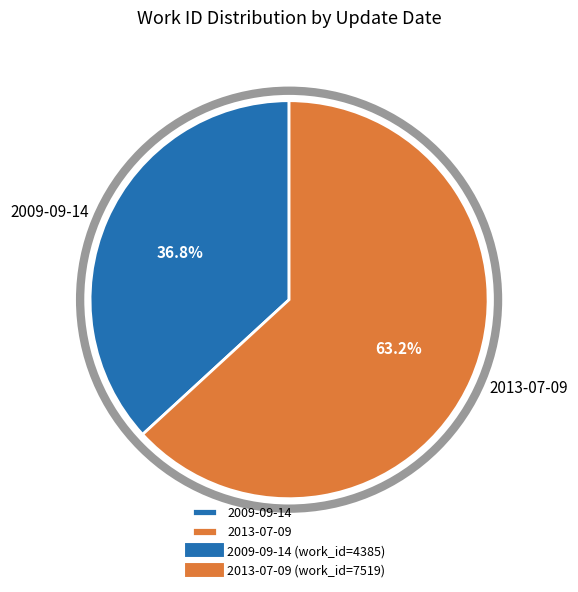

True or false: 2009-09-14 accounts for 43% of the total.

False